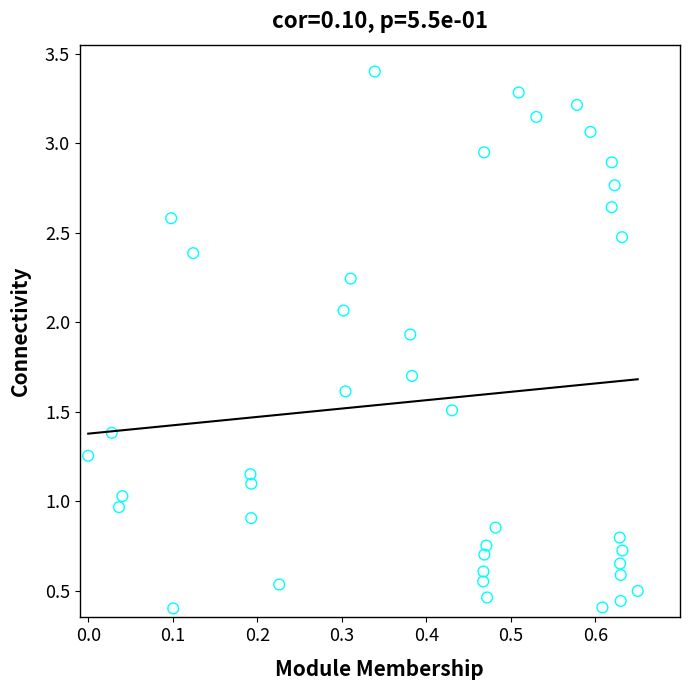

What is the range of Y values (max minus min)?

3.0